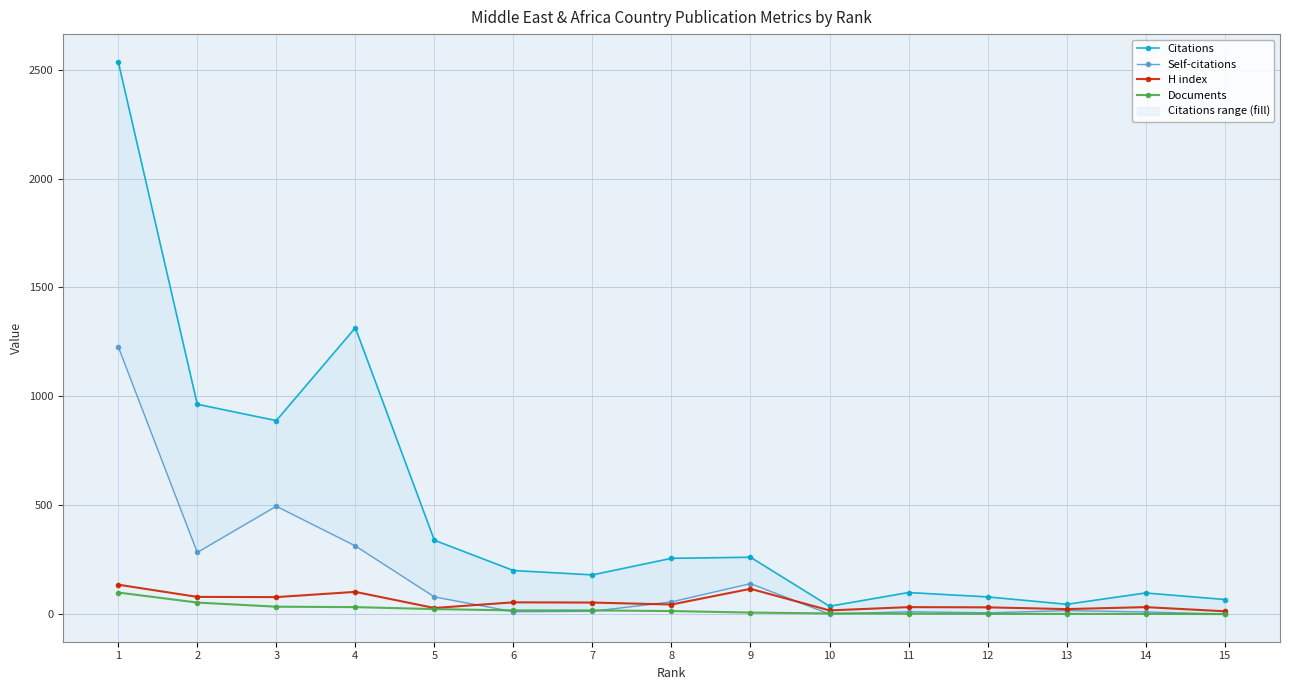

What is the spread (max minus min) of values at 12?

78